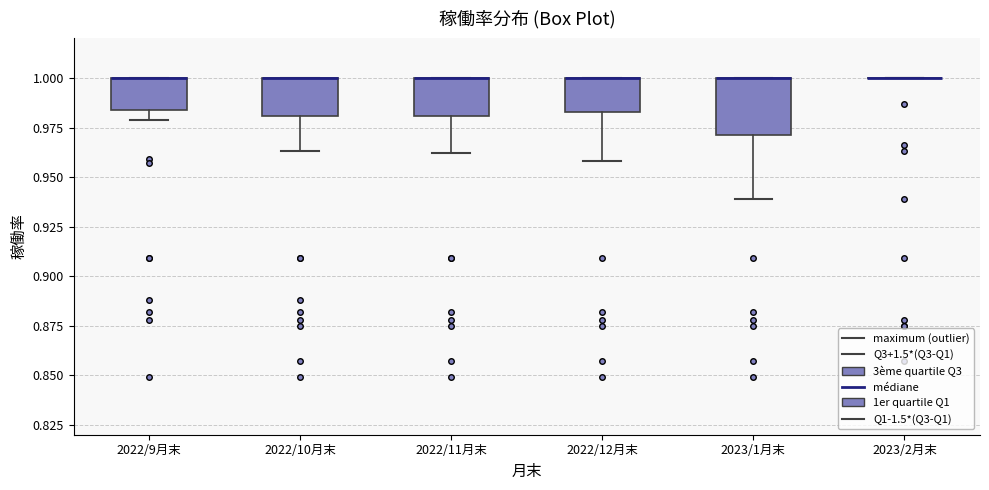

Where does the lower whisker of the box for 2022/12月末 end on the y-axis? The values are not printed on the chart, so give them approximately, as read against the axis.

0.960